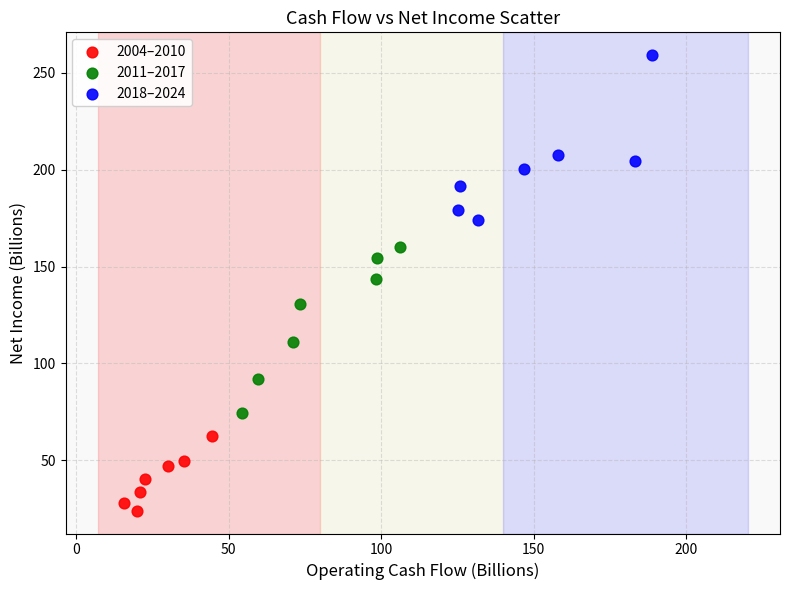

Which series reaches the maximum Y coordinate?

2018–2024